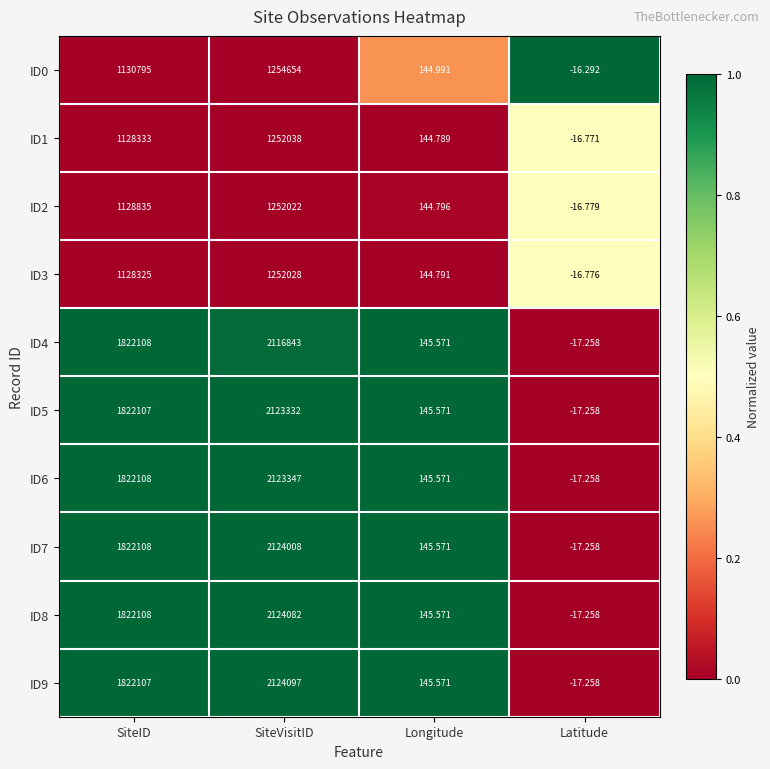

At which category is the sum across all series the highest?

SiteVisitID